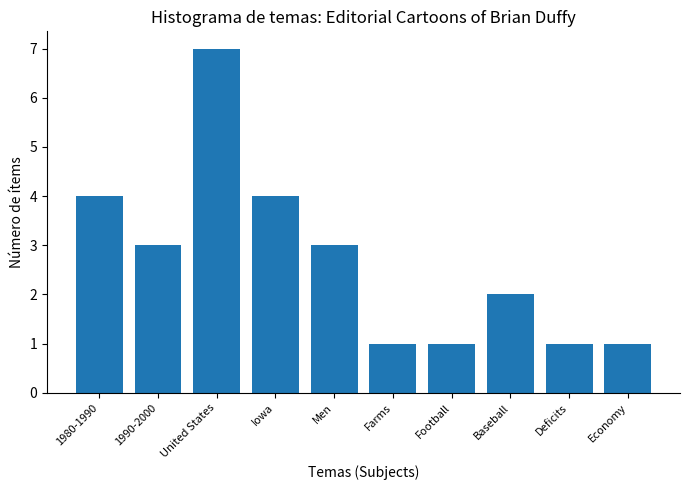

Which has a higher value, Deficits or Baseball?

Baseball